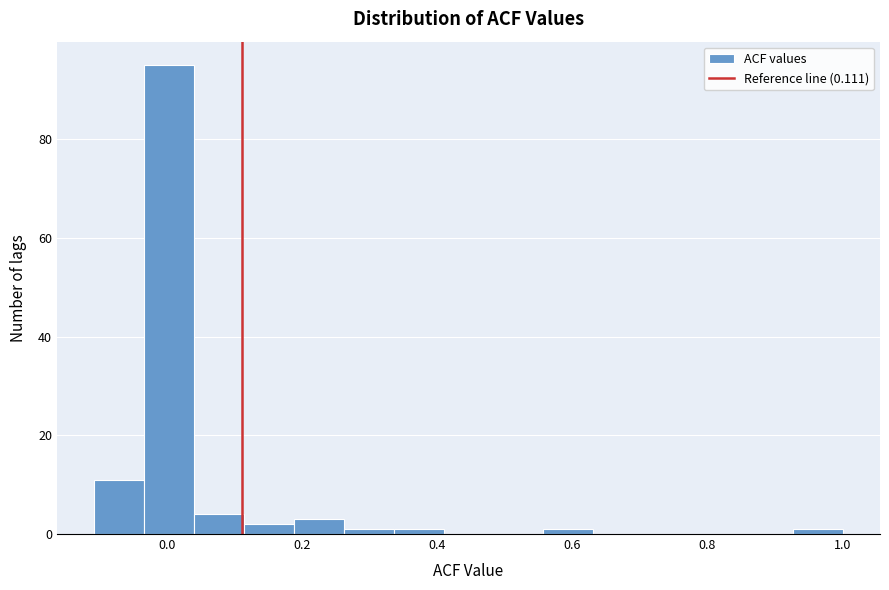

Read against the x-axis, roughly where is the centre of the tallest bar?

0.00